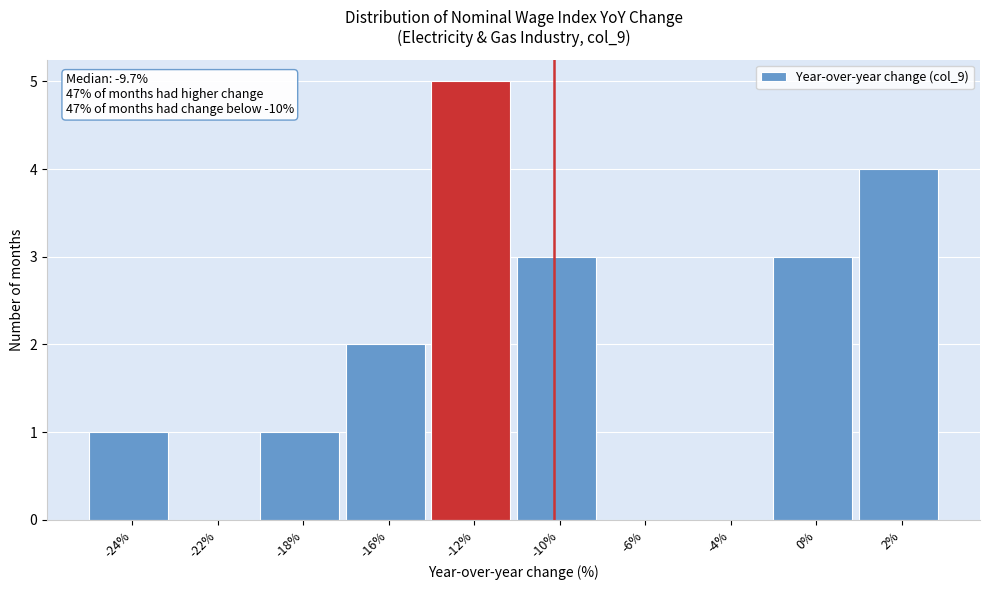

Reading left to right, list all the values displayed in this chart.

-24%=1	-22%=0	-18%=1	-16%=2	-12%=5	-10%=3	-6%=0	-4%=0	0%=3	2%=4